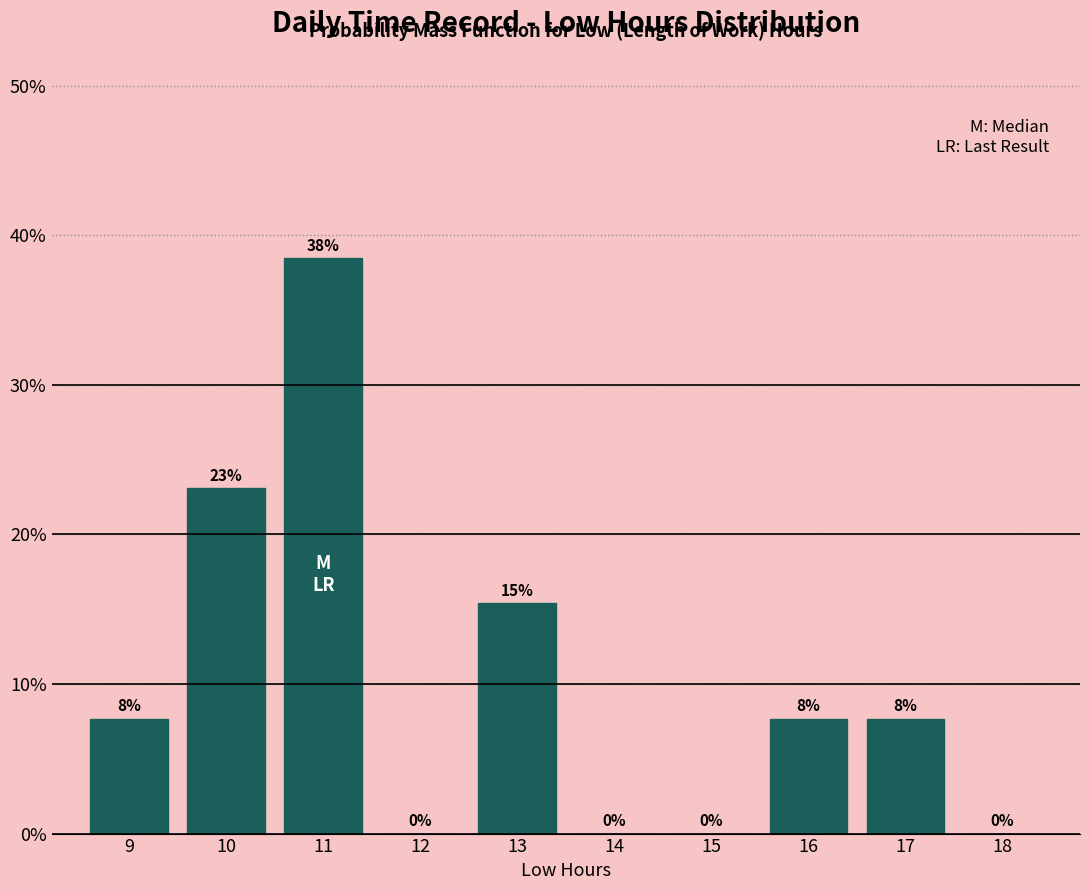

Which range on the x-axis has the tallest bar?

10.5 to 11.5